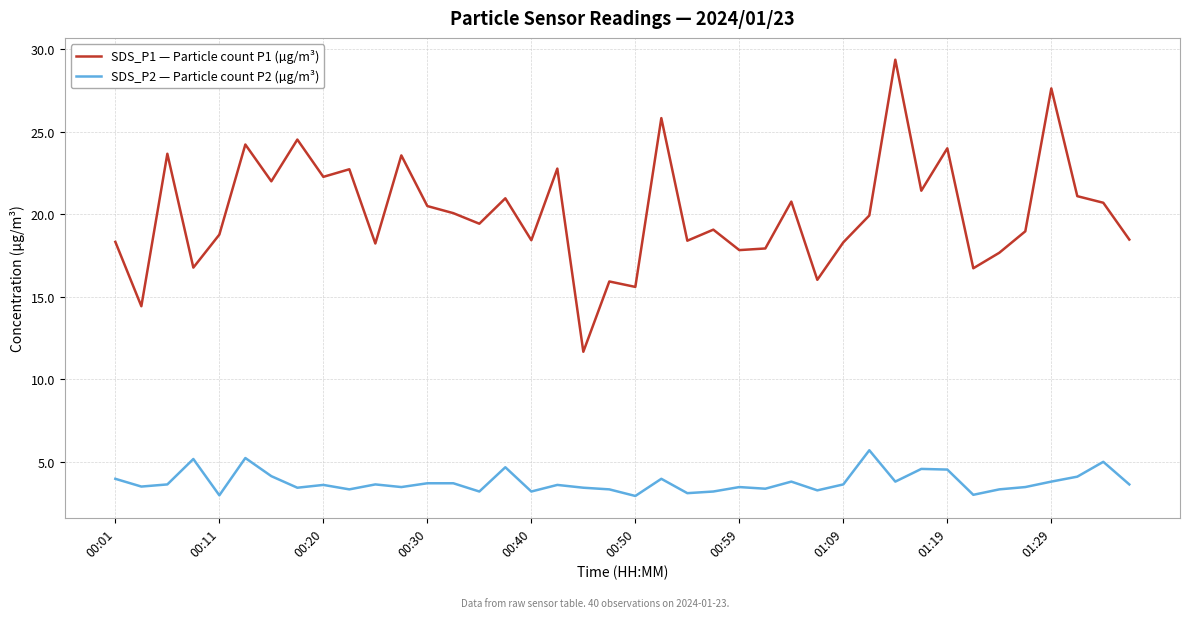

What is the difference between the maximum and minimum values in the SDS_P2 — Particle count P2 (µg/m³) series?

2.8